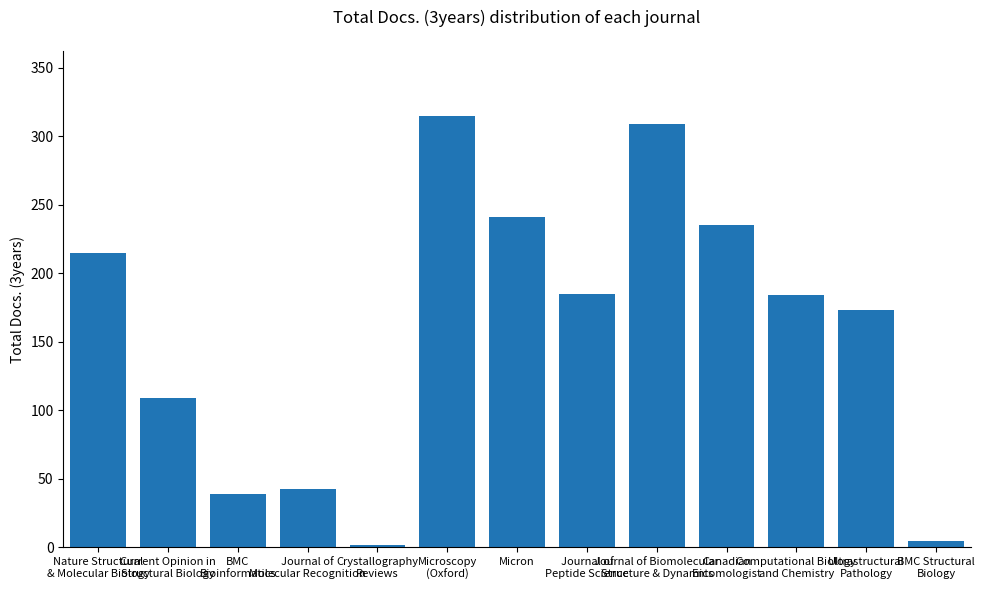

What is the value of the 10th bar from the left?

235